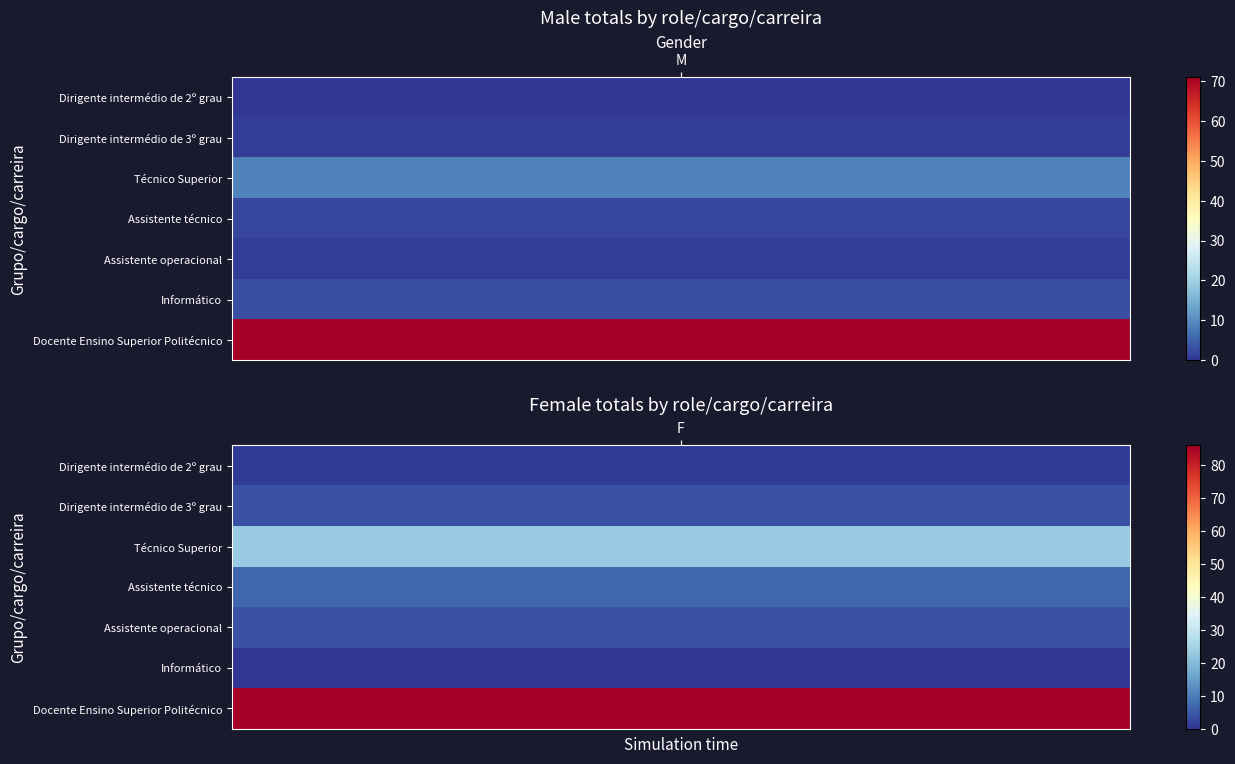

Count the Docente Ensino Superior Politécnico values in the range 71 to 86.

2